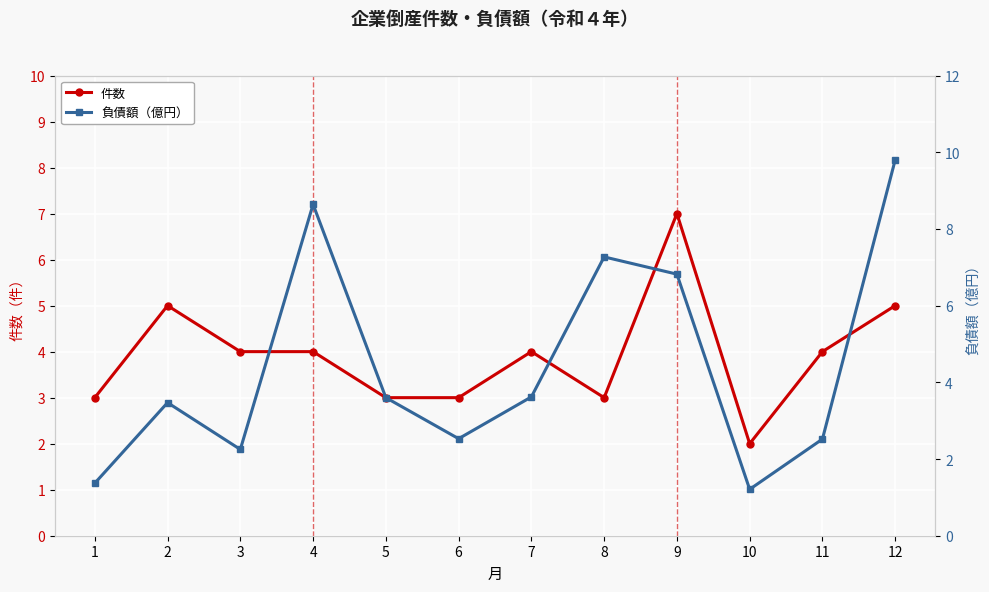

Reading left to right, what are all the values shown in this chart?

件数: 1=3.0	2=5.0	3=4.0	4=4.0	5=3.0	6=3.0	7=4.0	8=3.0	9=7.0	10=2.0	11=4.0	12=5.0
負債額（億円）: 1=1.4	2=3.5	3=2.2	4=8.6	5=3.6	6=2.5	7=3.6	8=7.3	9=6.8	10=1.2	11=2.5	12=9.8